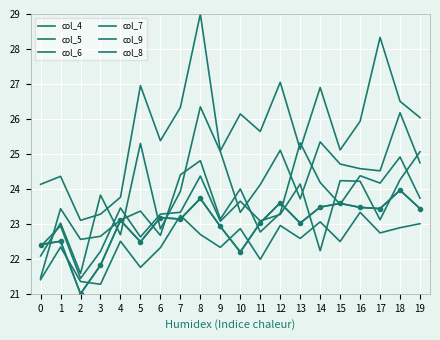

How many lines are shown in the chart?

6